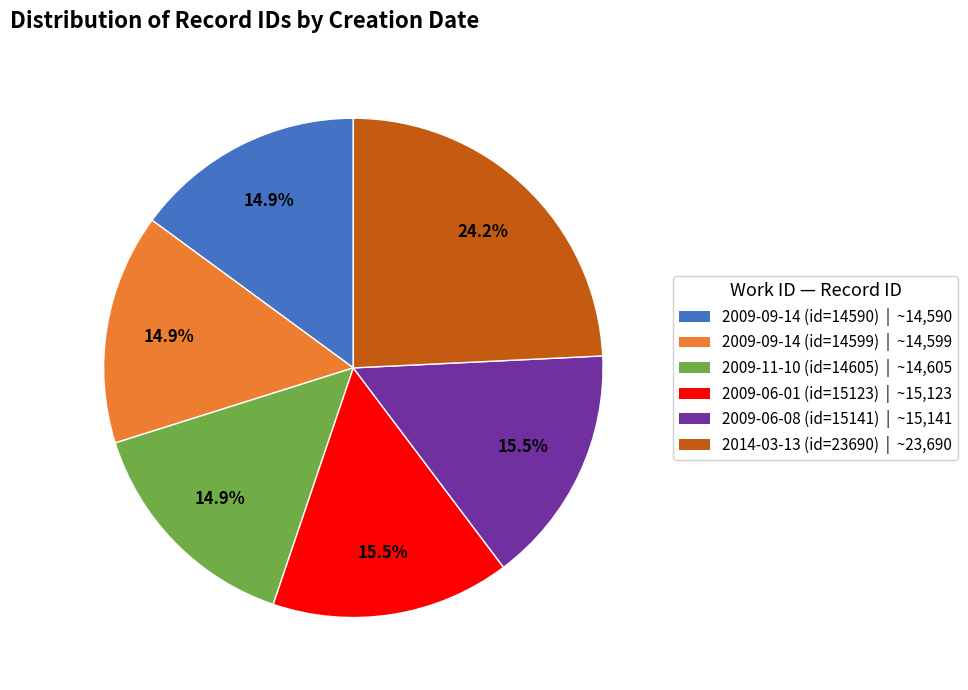

Is the sum of 2009-09-14 (id=14590) and 2009-06-01 (id=15123) greater than half?

No